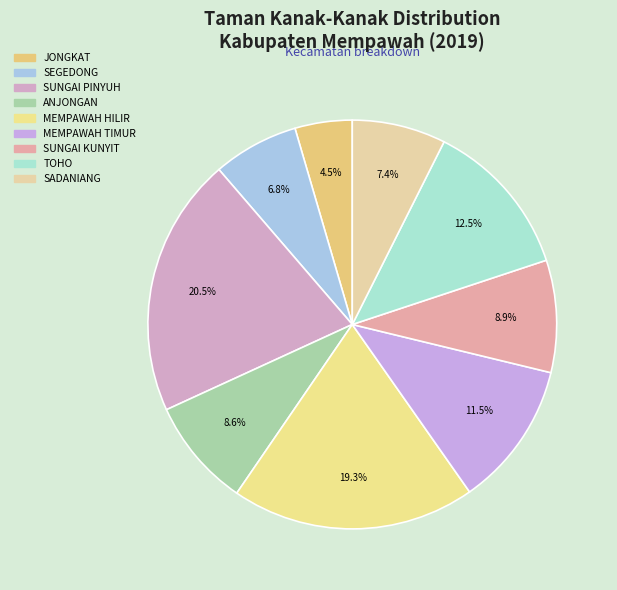

To the nearest percent, what is the average slice percentage?

11%